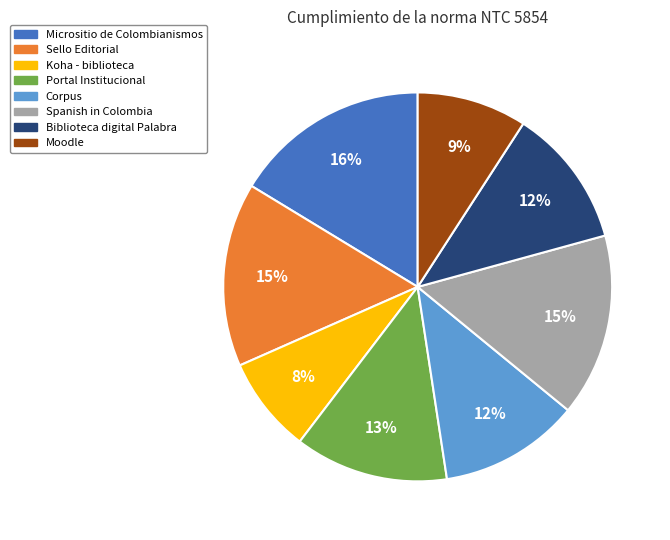

The Micrositio de Colombianismos slice represents 16% of the pie. True or false?

True